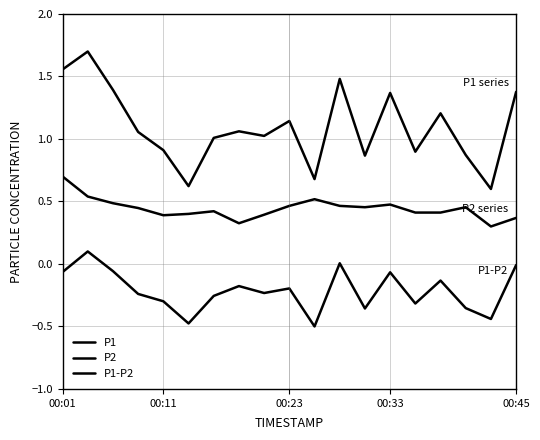

True or false: P2 and P1-P2 cross at least once.

False